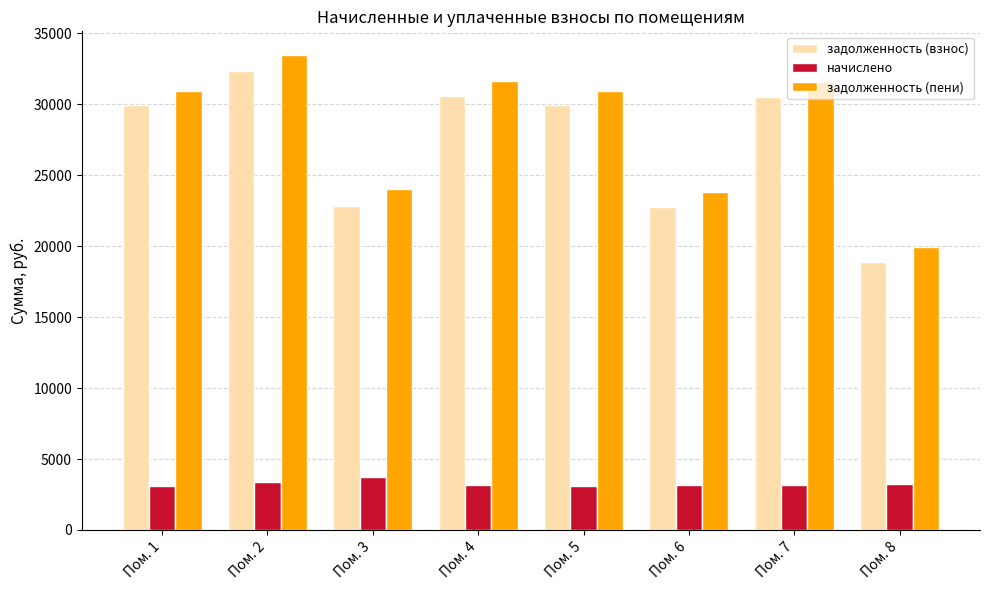

What is the average value of the задолженность (взнос) series?

27236.6